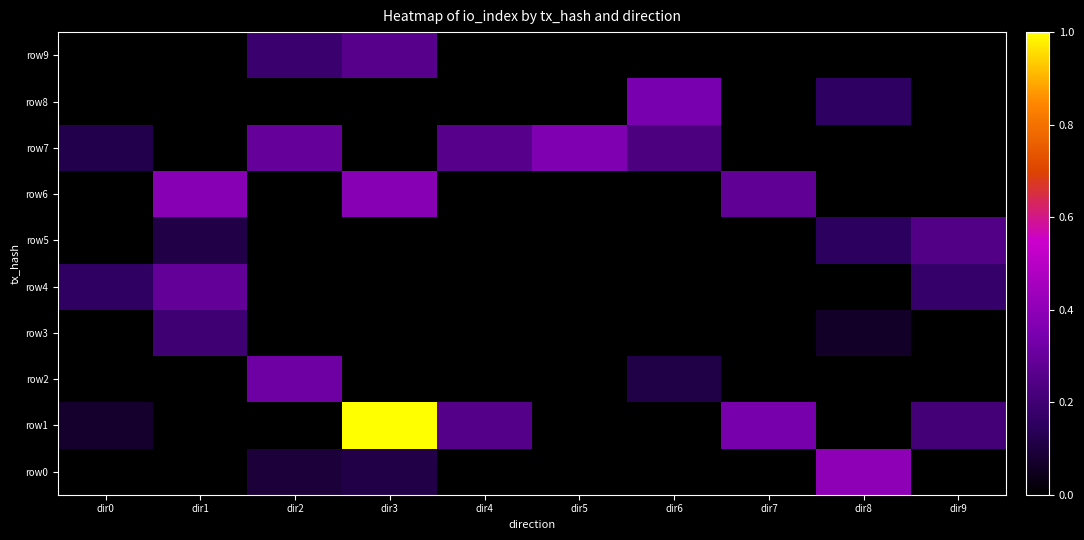

Reading left to right, list all the values displayed in this chart.

row0: dir0=0.0	dir1=0.0	dir2=0.1	dir3=0.1	dir4=0.0	dir5=0.0	dir6=0.0	dir7=0.0	dir8=0.4	dir9=0.0
row1: dir0=0.1	dir1=0.0	dir2=0.0	dir3=1.0	dir4=0.3	dir5=0.0	dir6=0.0	dir7=0.3	dir8=0.0	dir9=0.2
row2: dir0=0.0	dir1=0.0	dir2=0.3	dir3=0.0	dir4=0.0	dir5=0.0	dir6=0.1	dir7=0.0	dir8=0.0	dir9=0.0
row3: dir0=0.0	dir1=0.2	dir2=0.0	dir3=0.0	dir4=0.0	dir5=0.0	dir6=0.0	dir7=0.0	dir8=0.1	dir9=0.0
row4: dir0=0.2	dir1=0.3	dir2=0.0	dir3=0.0	dir4=0.0	dir5=0.0	dir6=0.0	dir7=0.0	dir8=0.0	dir9=0.2
row5: dir0=0.0	dir1=0.1	dir2=0.0	dir3=0.0	dir4=0.0	dir5=0.0	dir6=0.0	dir7=0.0	dir8=0.2	dir9=0.2
row6: dir0=0.0	dir1=0.4	dir2=0.0	dir3=0.4	dir4=0.0	dir5=0.0	dir6=0.0	dir7=0.3	dir8=0.0	dir9=0.0
row7: dir0=0.1	dir1=0.0	dir2=0.3	dir3=0.0	dir4=0.3	dir5=0.4	dir6=0.2	dir7=0.0	dir8=0.0	dir9=0.0
row8: dir0=0.0	dir1=0.0	dir2=0.0	dir3=0.0	dir4=0.0	dir5=0.0	dir6=0.3	dir7=0.0	dir8=0.2	dir9=0.0
row9: dir0=0.0	dir1=0.0	dir2=0.2	dir3=0.3	dir4=0.0	dir5=0.0	dir6=0.0	dir7=0.0	dir8=0.0	dir9=0.0